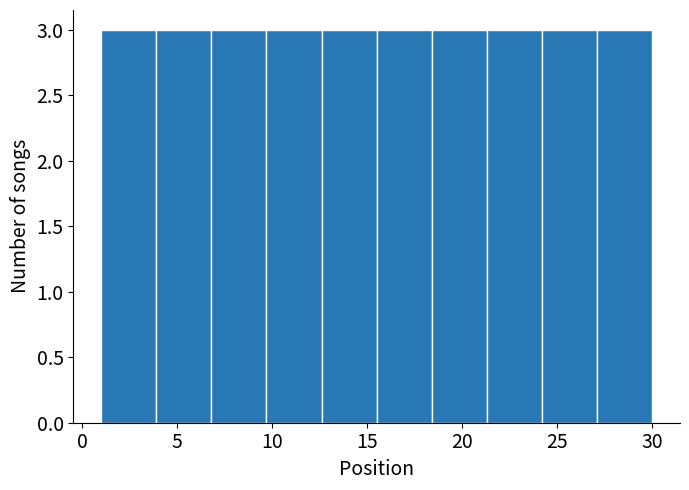

What is the height of the bar covering 6.8 to 9.7 on the x-axis? Neither the bar edges nor the heights are printed on the chart, so give them approximately, as read against the axes.

3